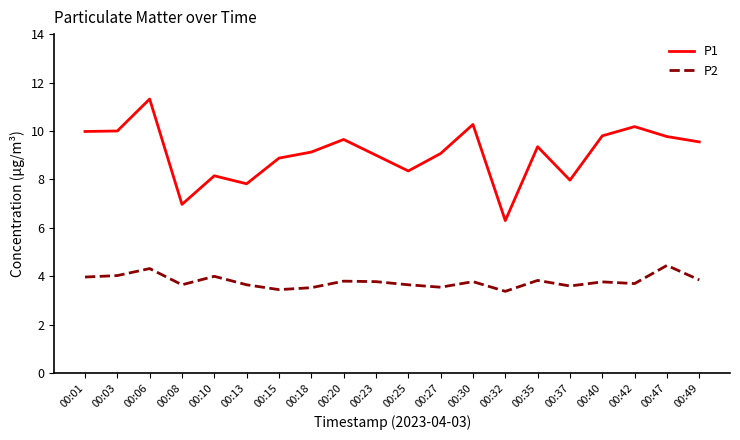

Is it true that P2 equals 3.6 at 00:08?

True